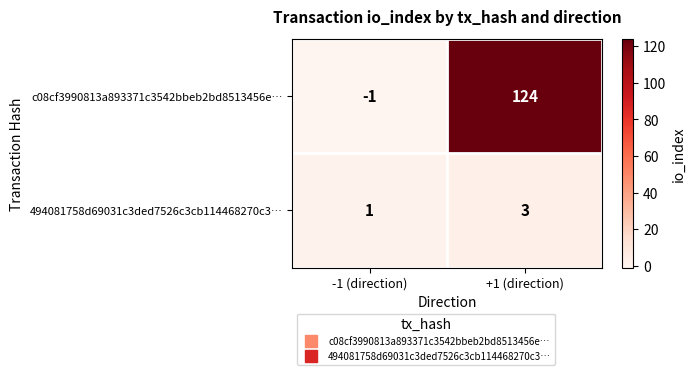

Rank the series by their average value, from highest to lowest.

c08cf3990813a893371c3542bbeb2bd8513456e…, 494081758d69031c3ded7526c3cb114468270c3…